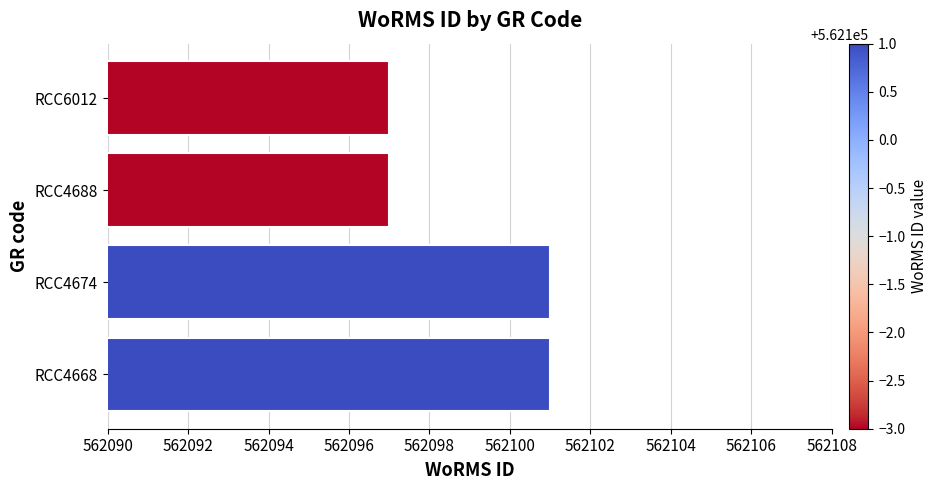

Is it true that the value at RCC4688 is 562097?

True